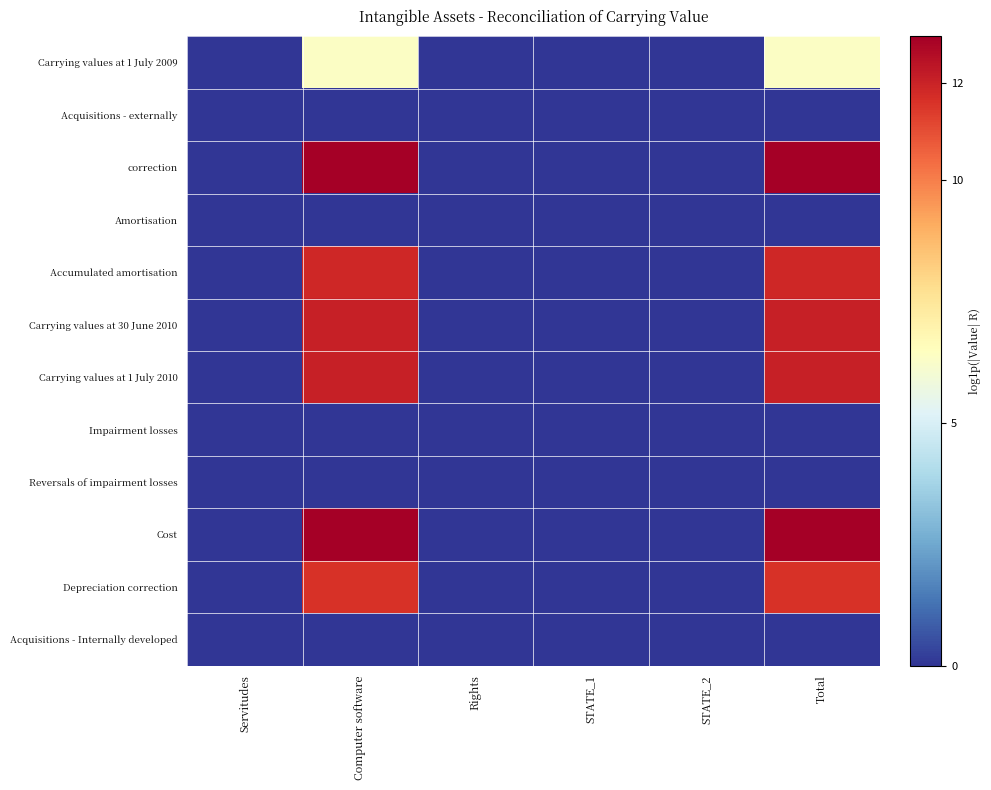

Which has a higher value, STATE_1 or Total?

Total